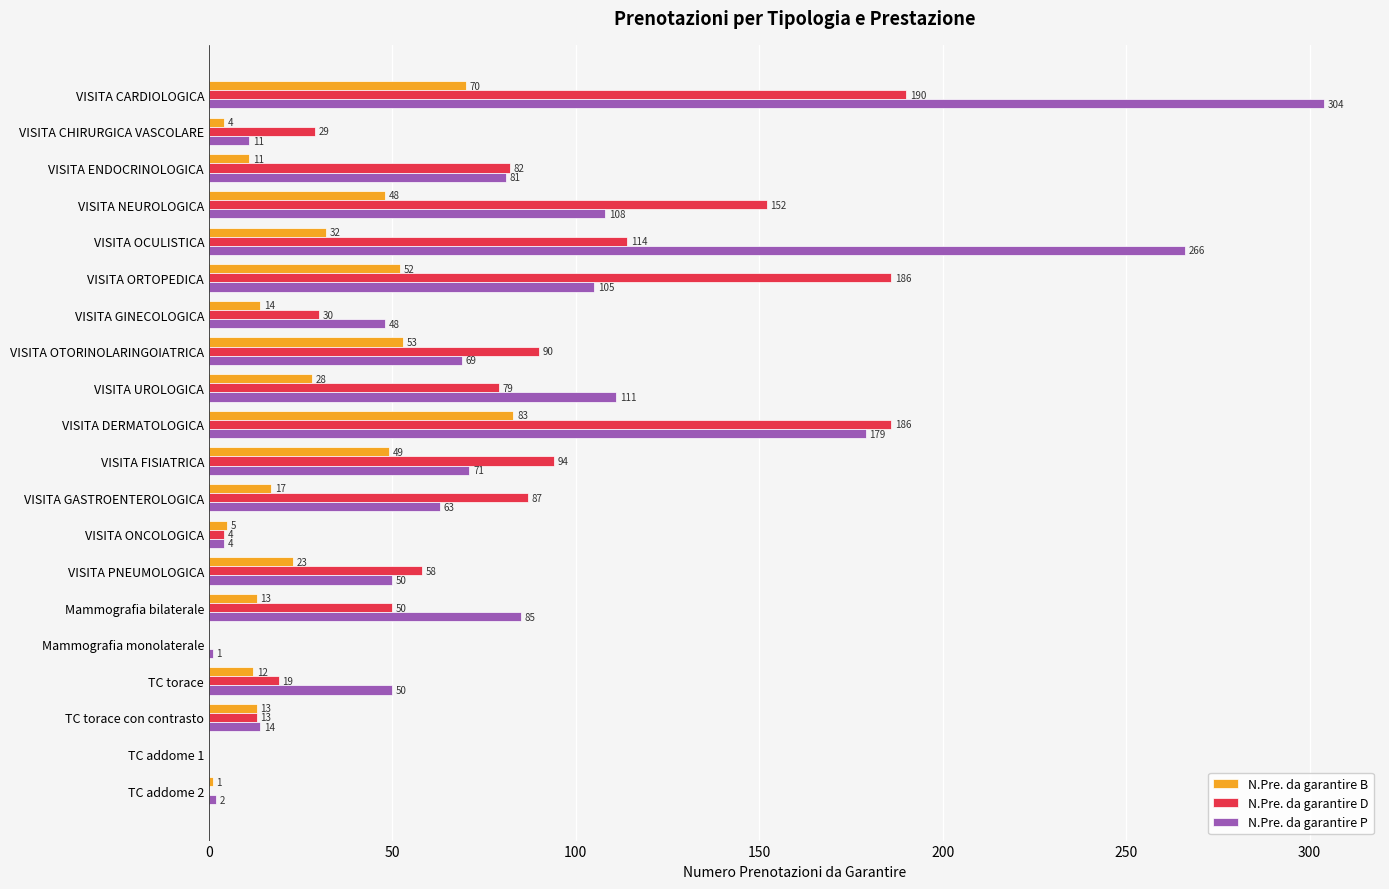

What are all the series names shown in the legend?

N.Pre. da garantire B, N.Pre. da garantire D, N.Pre. da garantire P